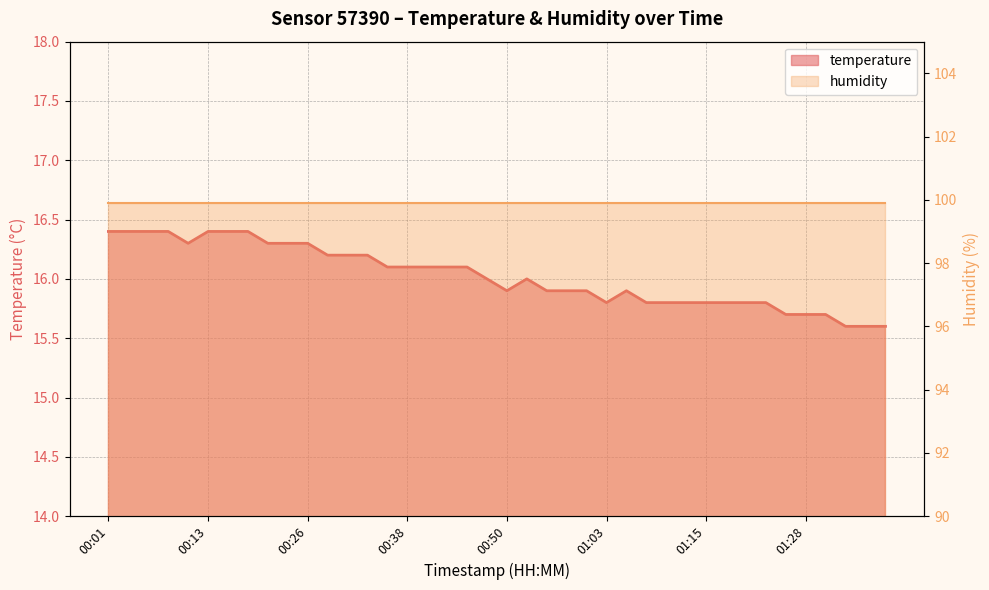

How many points are higher than both their immediate neighbors (excluding endpoints)?

2